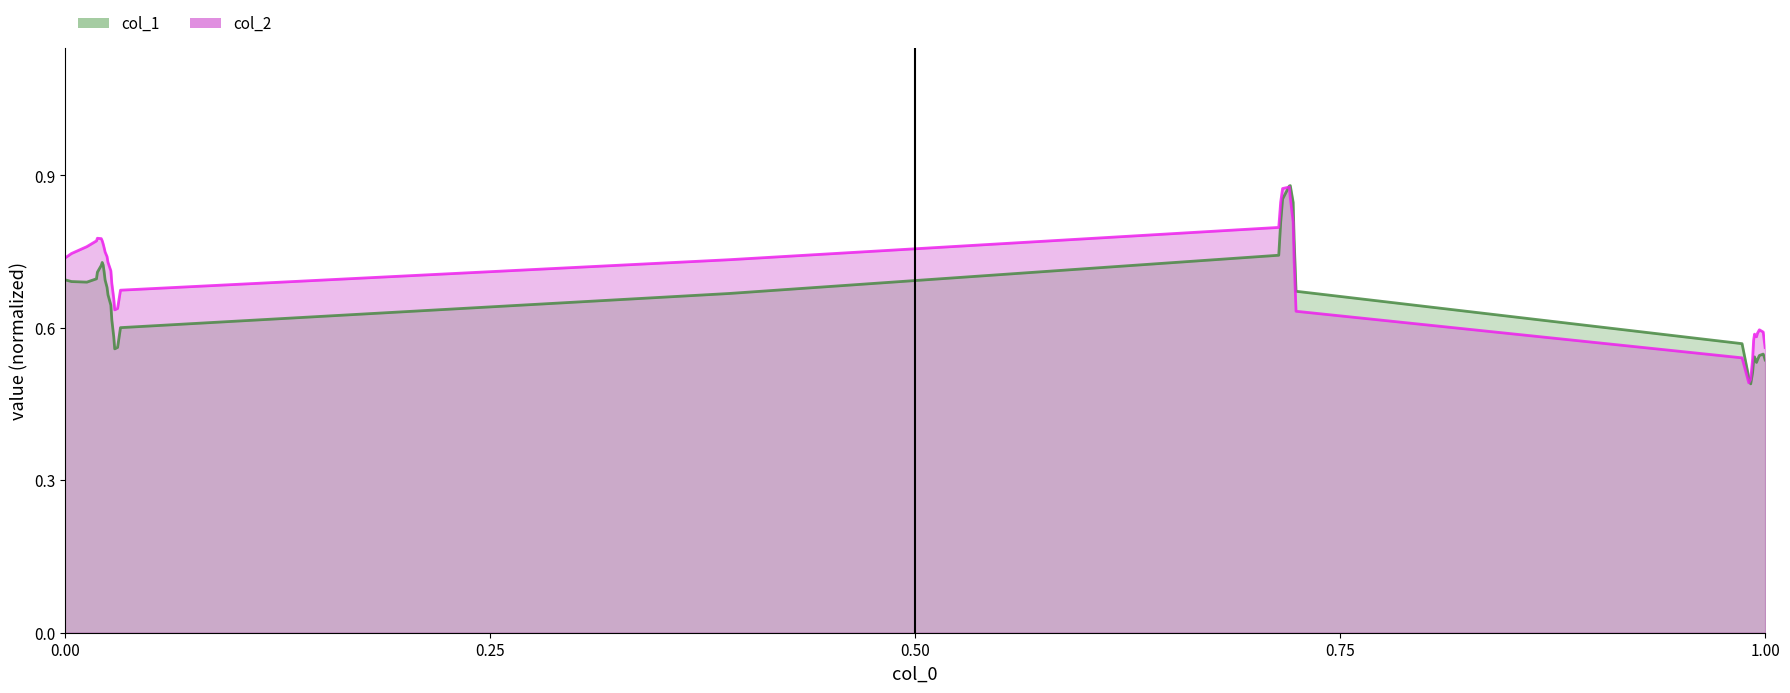

Which series ends up on top after the final intersection of col_1_line and col_2_line?

col_2_line